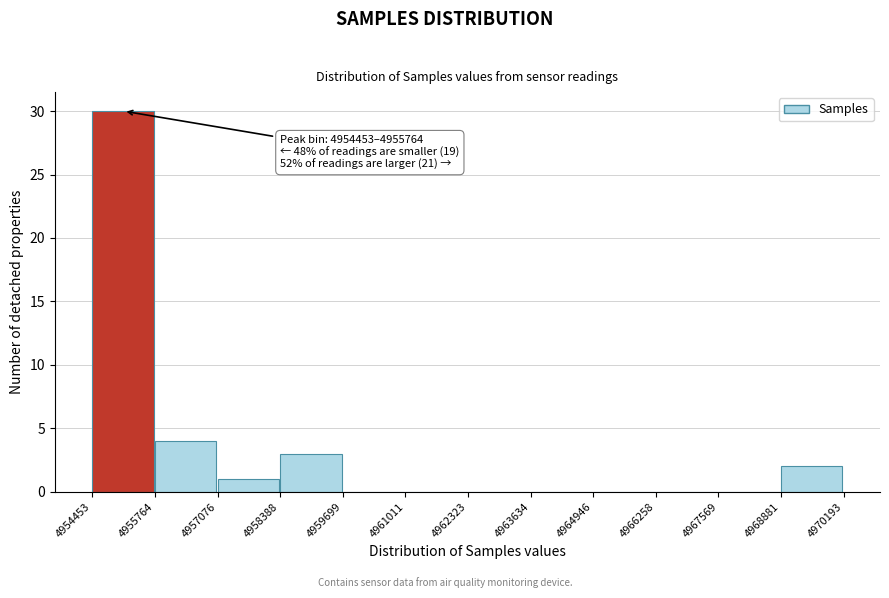

Which range on the x-axis has the tallest bar?

4954453 to 4955764